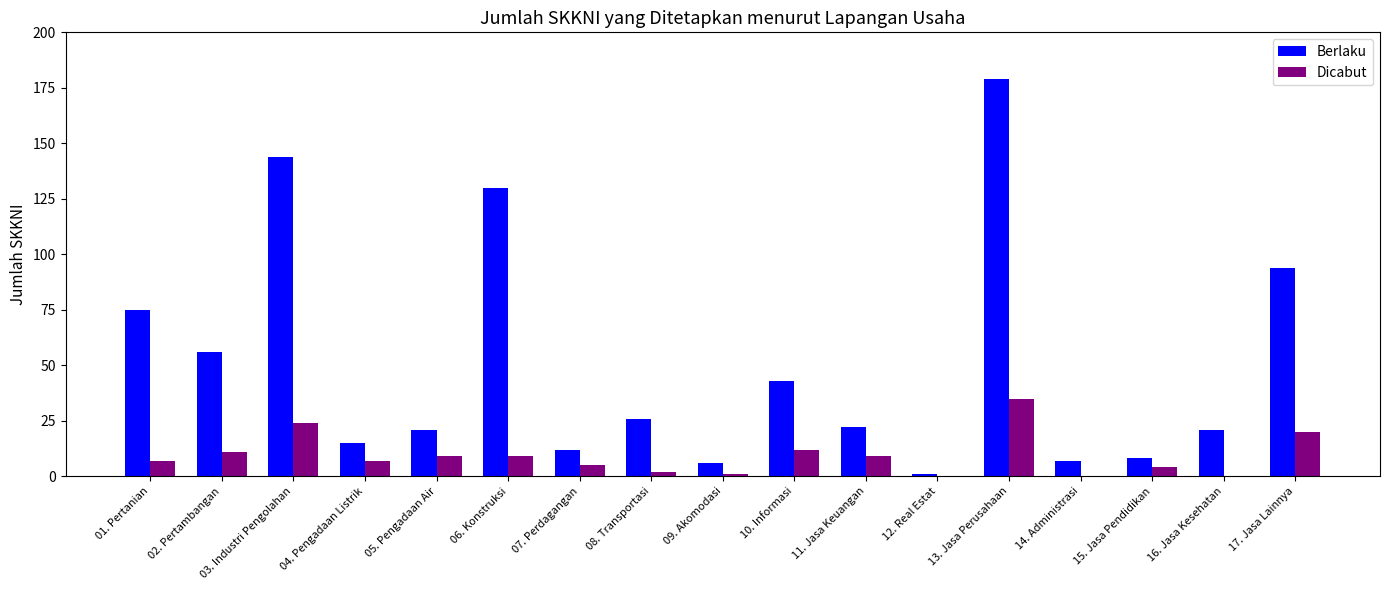

What is the total value across all series at 08. Transportasi?

28